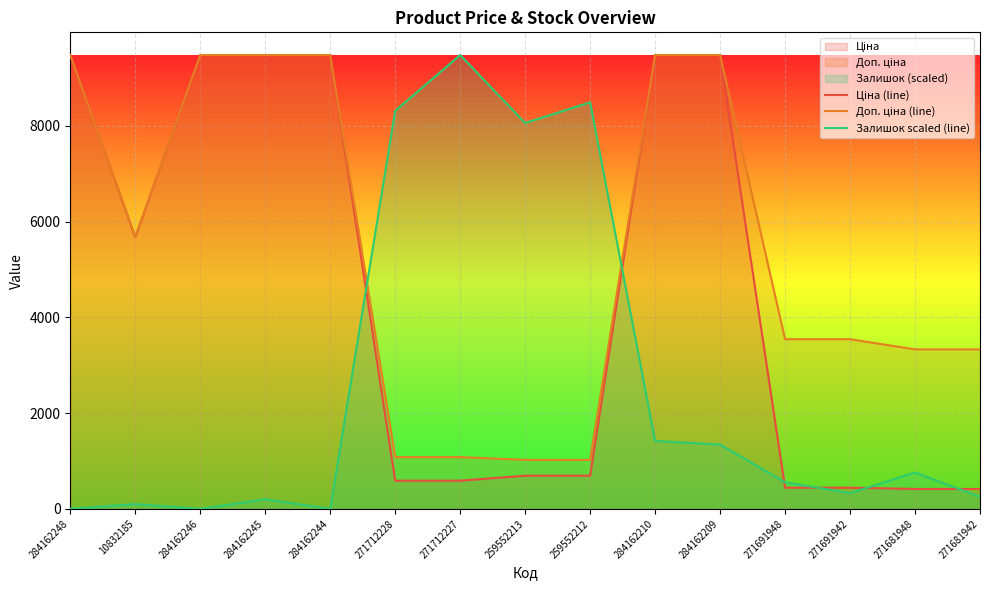

What is the difference between the highest and lowest values at 284162209?

8136.6